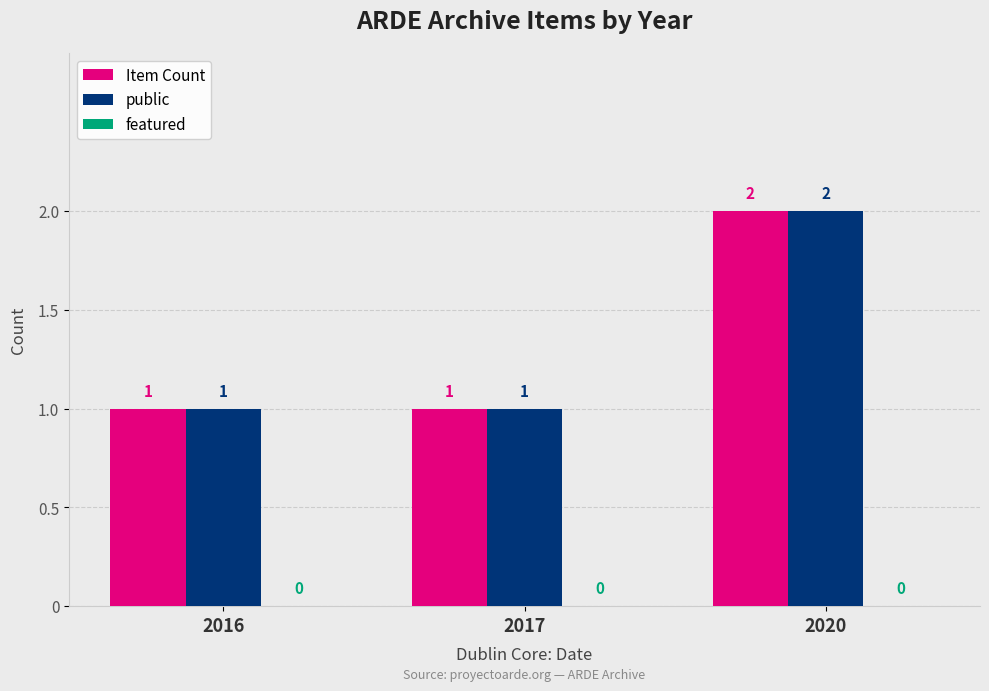

How many public values are between 1 and 2?

3